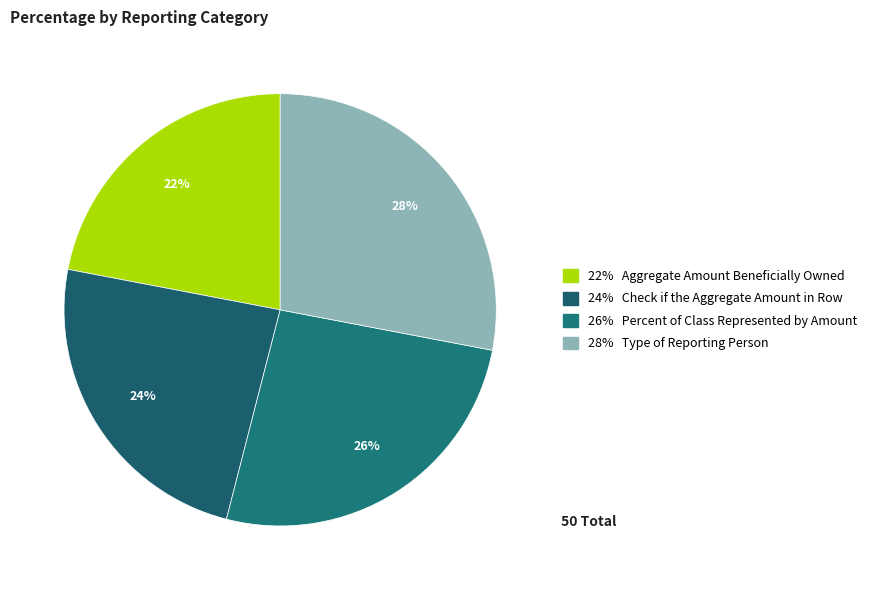

Does any single category account for the majority?

No